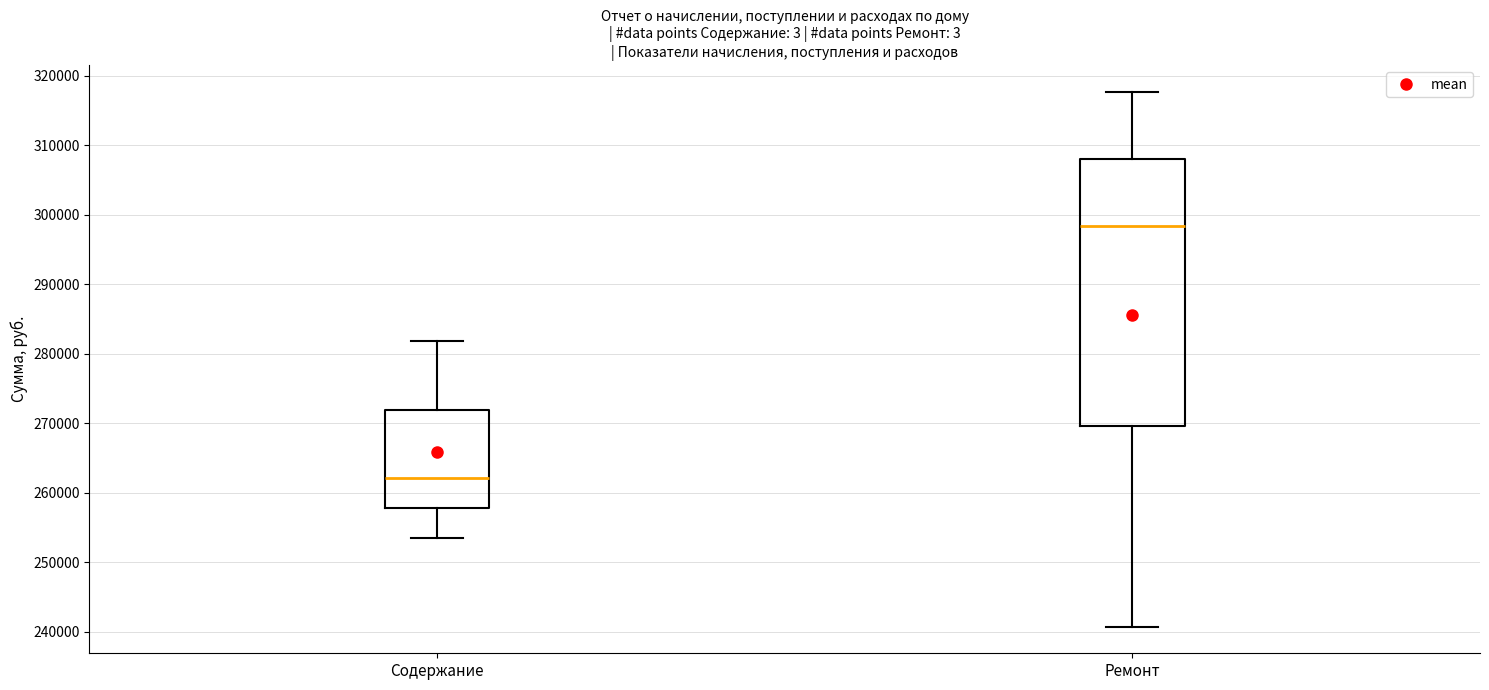

Reading left to right, read every box against the y-axis: the position of its median line, the range the box covers, and the ends of its whiskers. The values are not printed on the chart, so give them approximately, as read against the axis.

Содержание: median 262000, box 258000 to 272000, whiskers 253000 to 282000
Ремонт: median 298000, box 270000 to 308000, whiskers 241000 to 318000